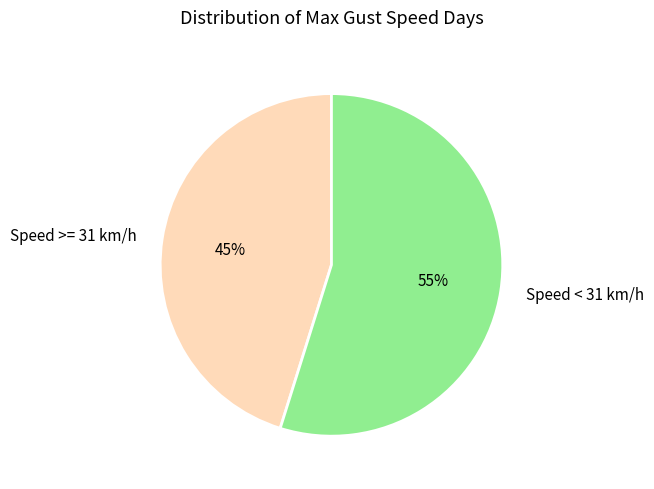

What percentage is the Speed >= 31 km/h slice, to the nearest percent?

45%